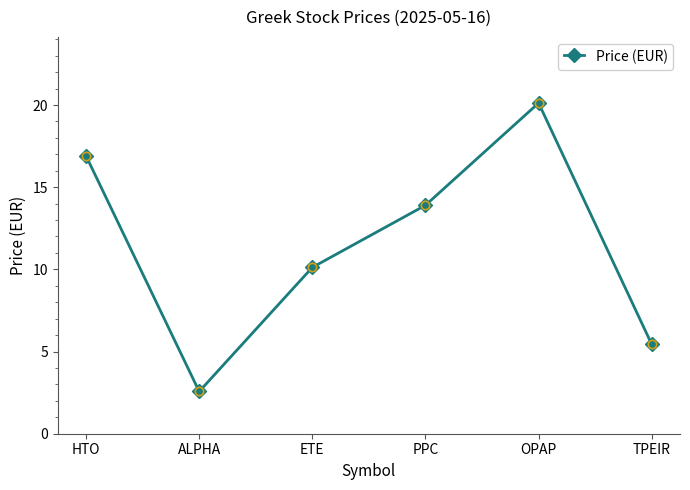

How many lines are shown in the chart?

1